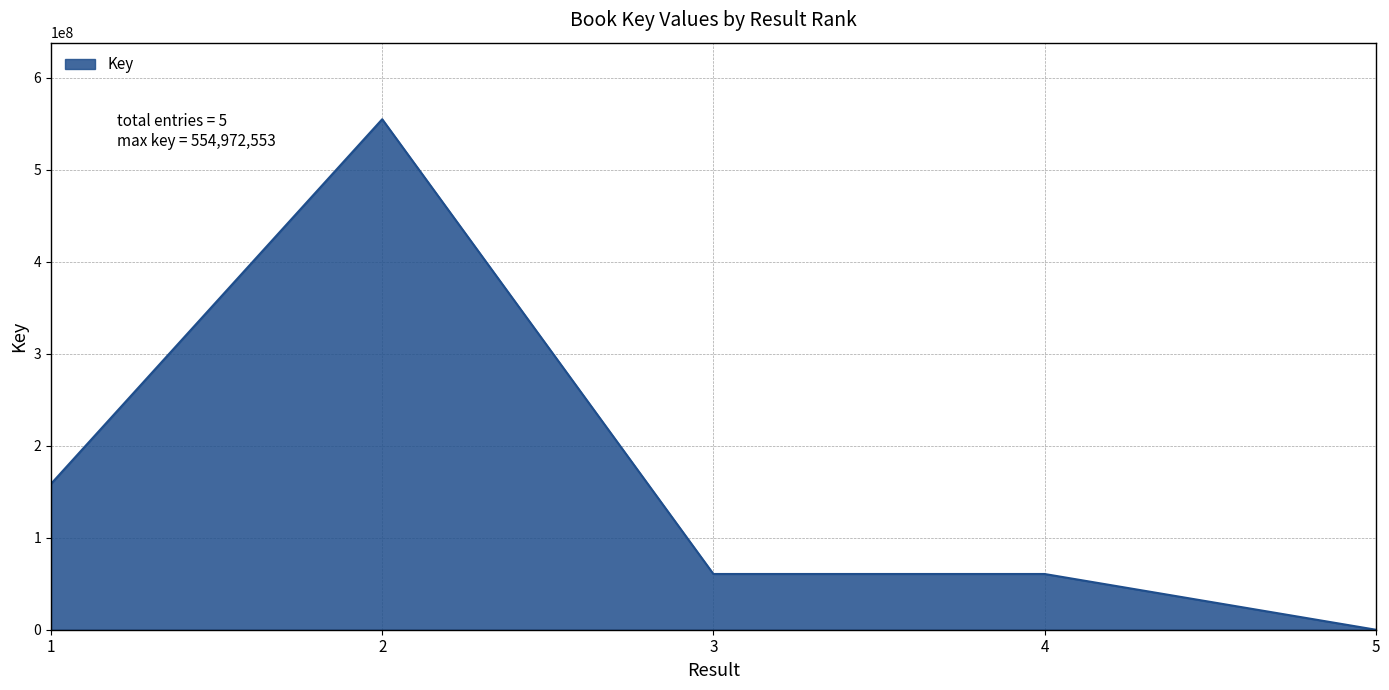

What is the greatest value displayed?

554972553